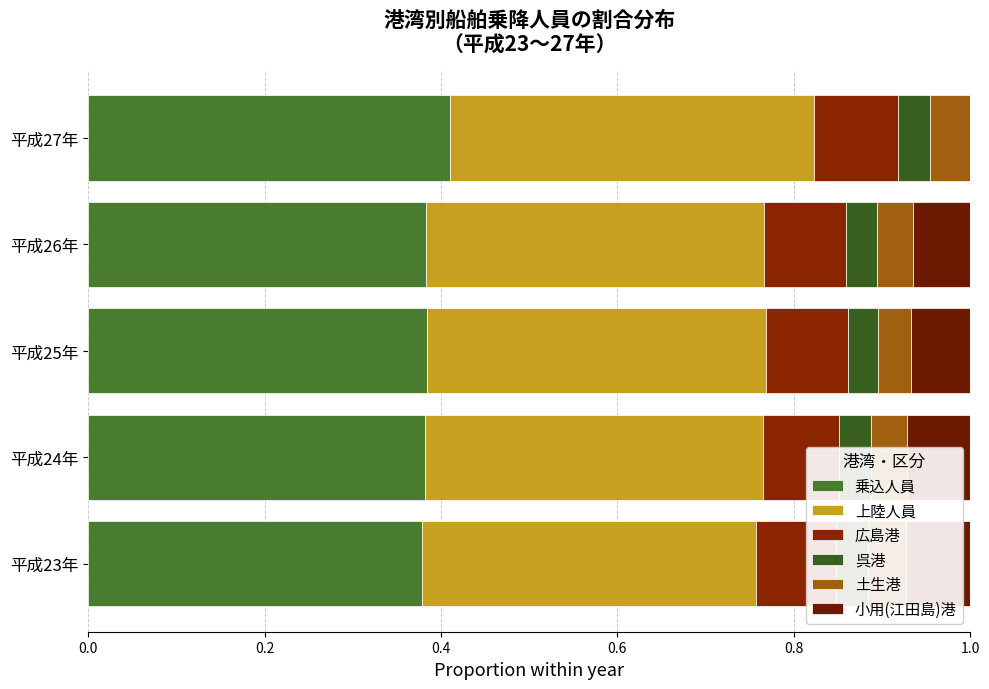

What is the value of the 広島港 bar at the 3rd from the left?

0.1